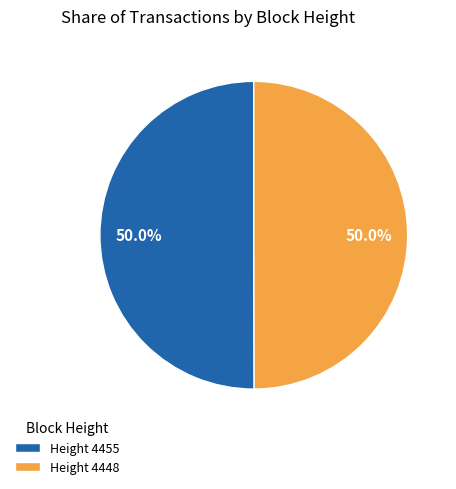

What is the ratio of the value at Height 4448 to the value at Height 4455?

1.0